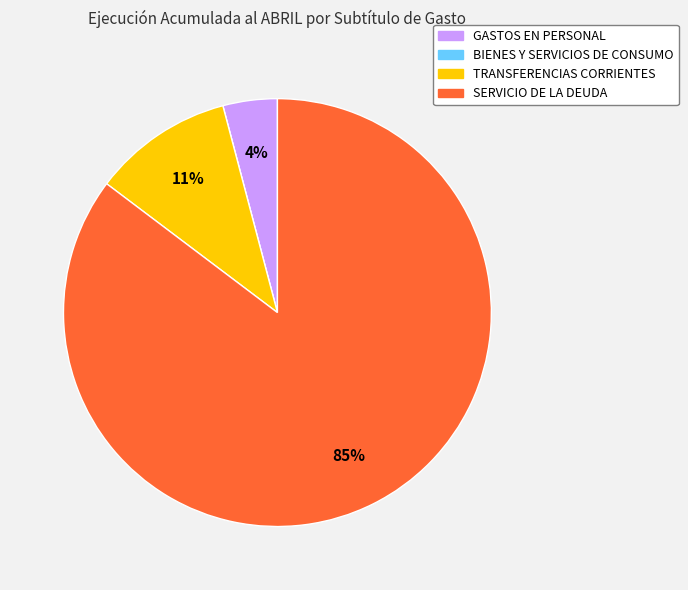

What is the largest slice in the pie chart?

SERVICIO DE LA DEUDA